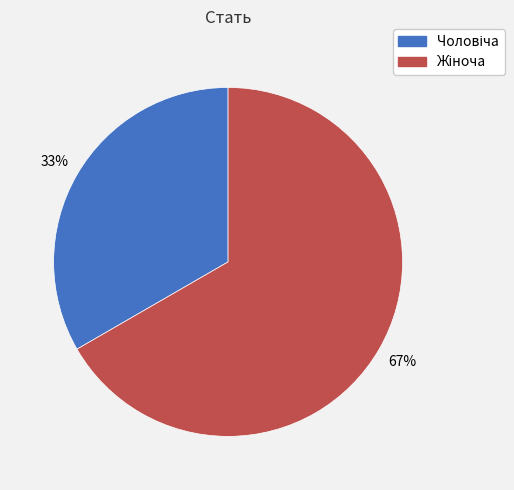

Count the number of slices in the pie.

2